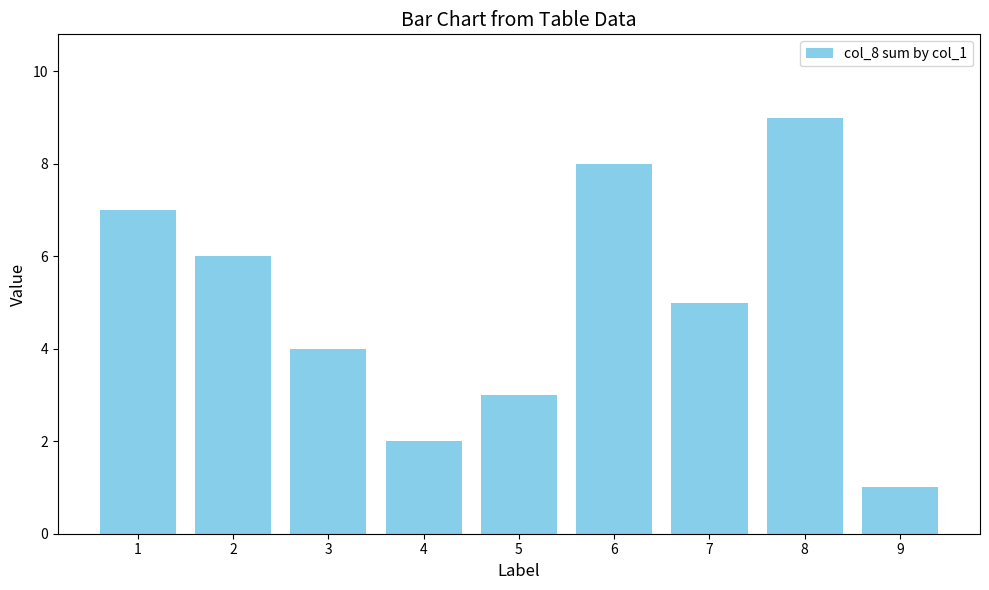

What is the greatest value displayed?

9